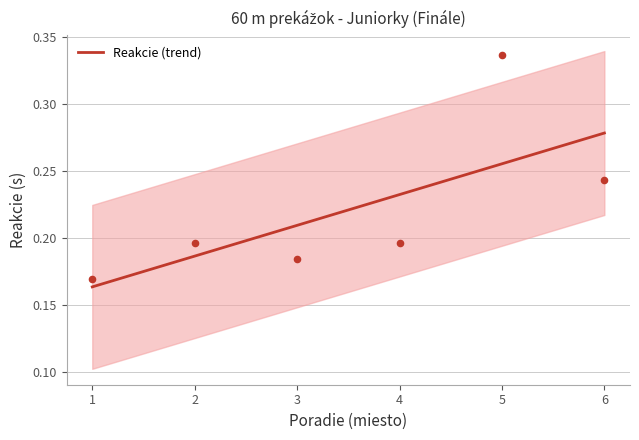

Between 5 and 2, which is larger?

5